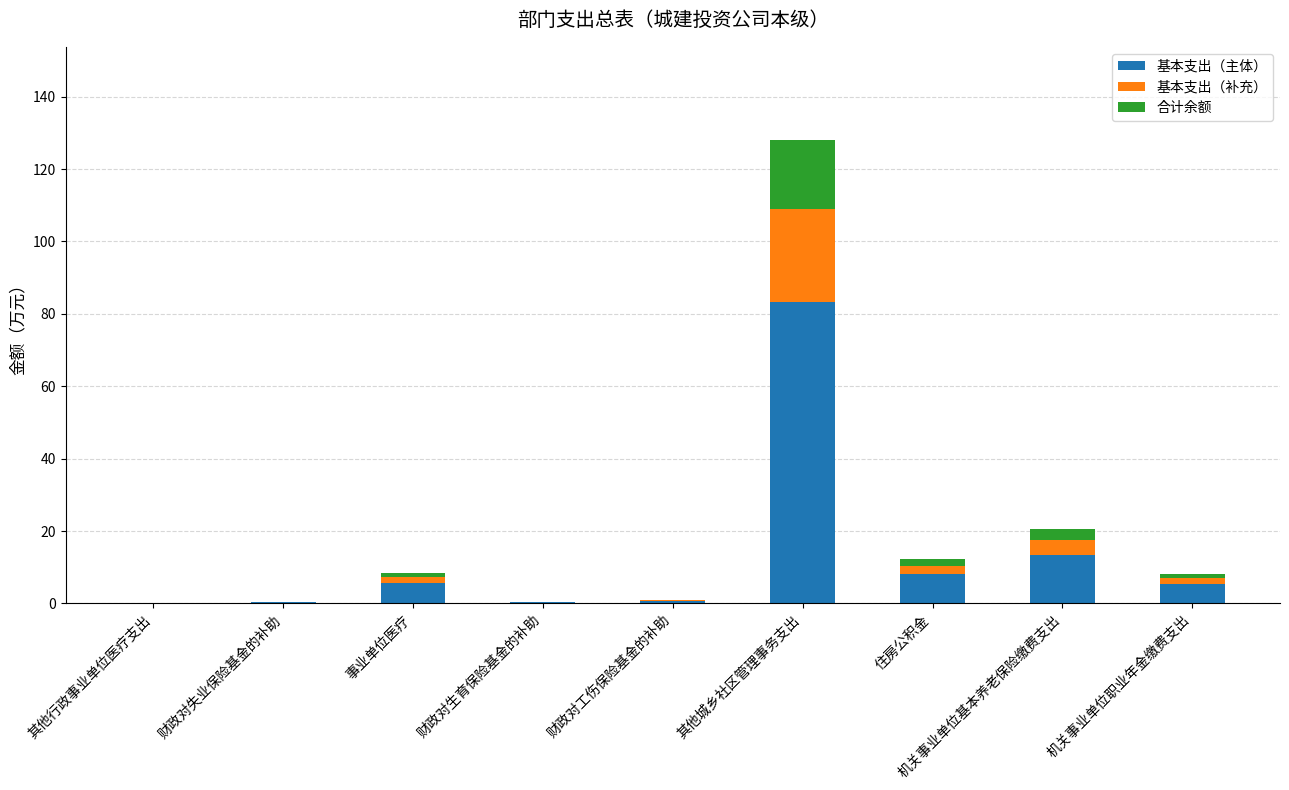

At which label does 基本支出（主体） reach its peak?

其他城乡社区管理事务支出